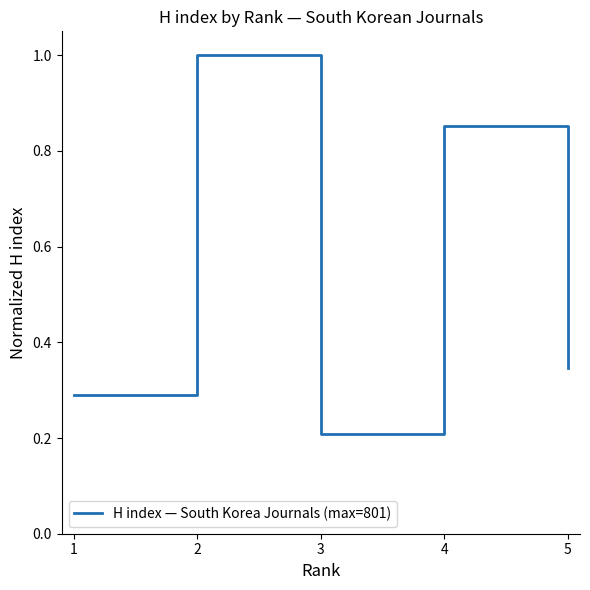

Does the chart display data point markers on the line(s)?

No